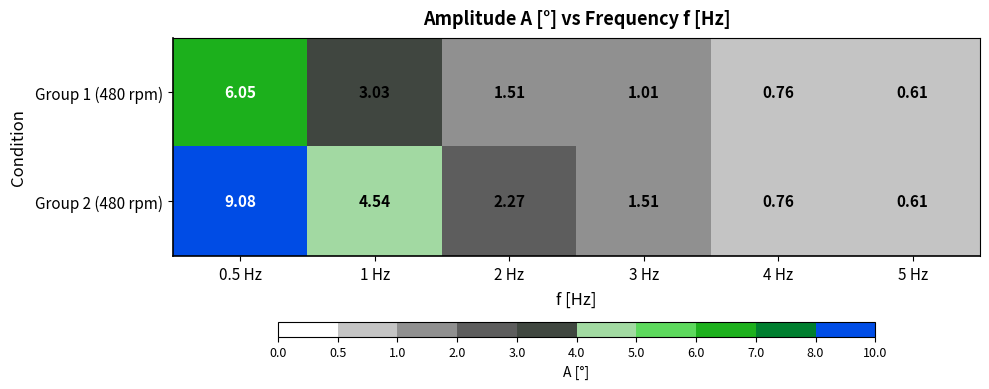

Is the value of Group 2 (480 rpm) at 5 Hz greater than the value of Group 1 (480 rpm) at 4 Hz?

No